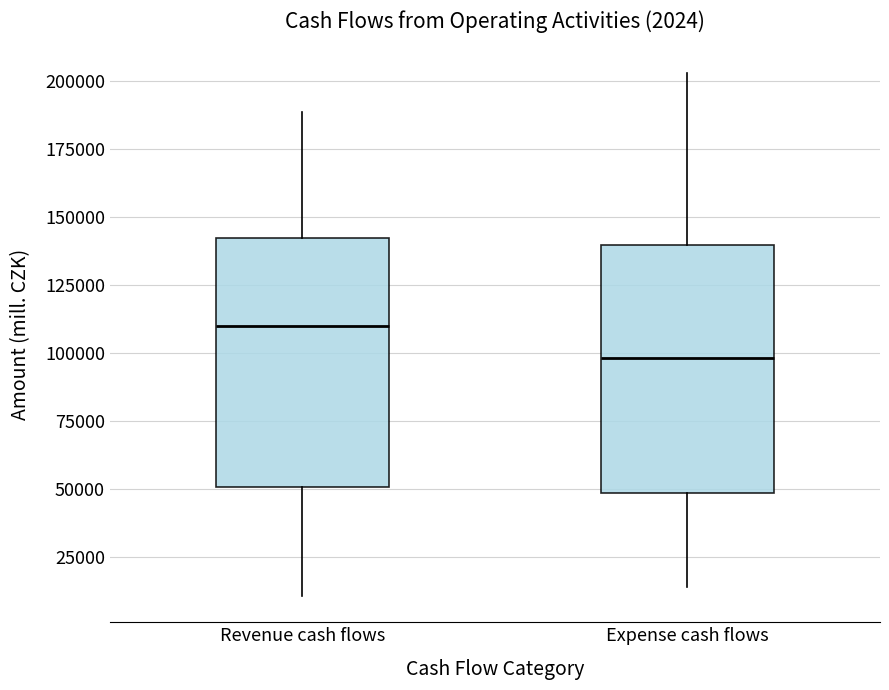

Which box has the highest median line?

Revenue cash flows